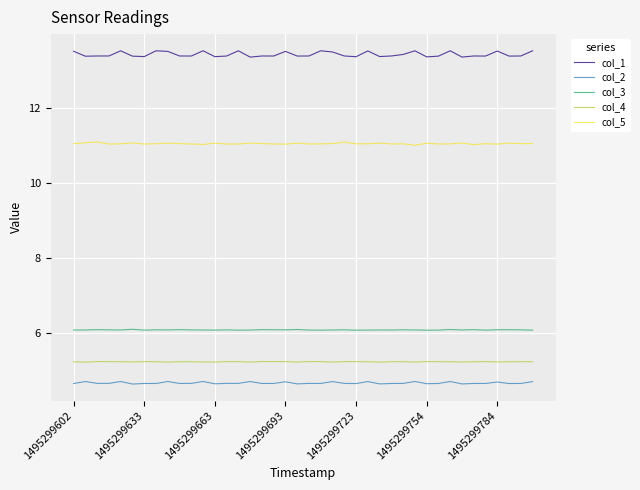

Does the chart have visible grid lines?

Yes